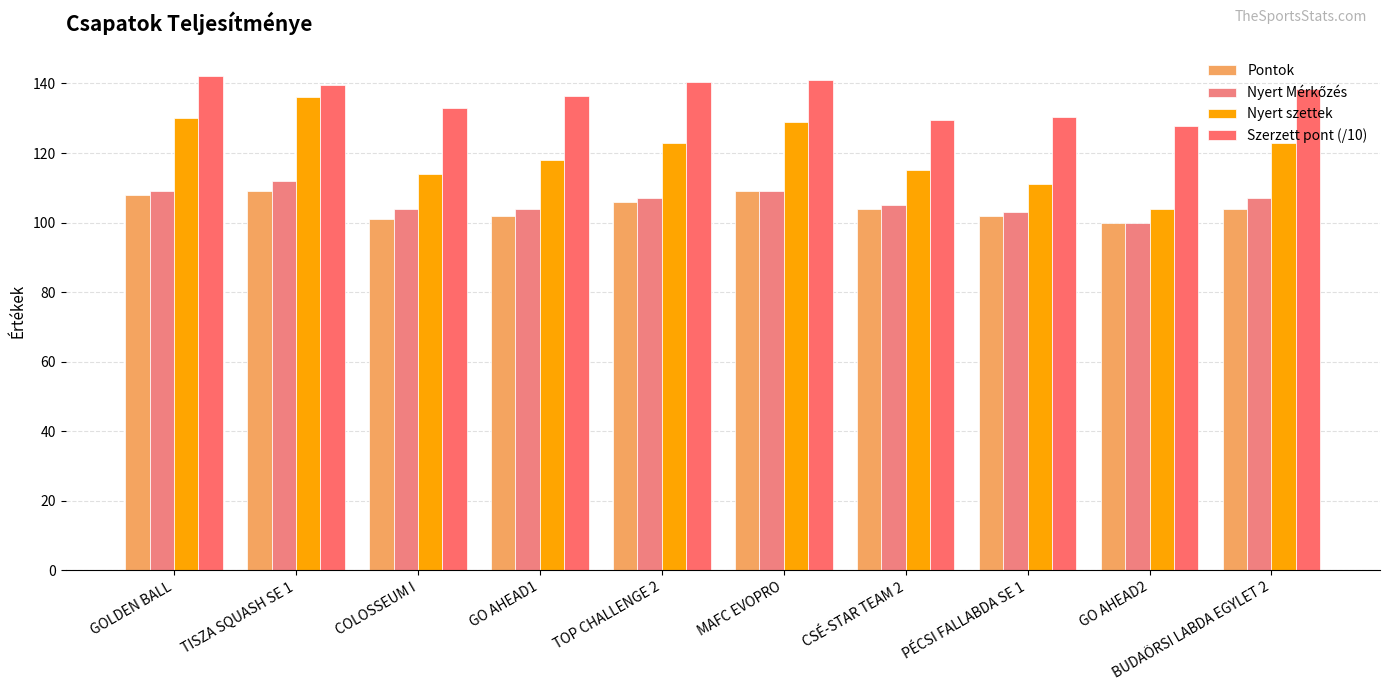

What is the greatest value displayed?

142.1